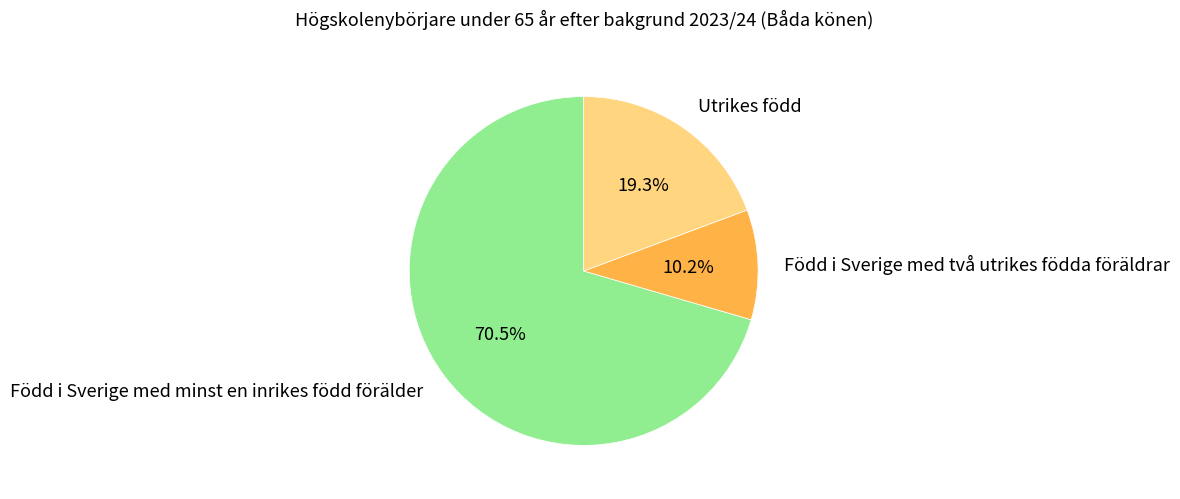

Does Född i Sverige med två utrikes födda föräldrar account for over 50% of the chart?

No